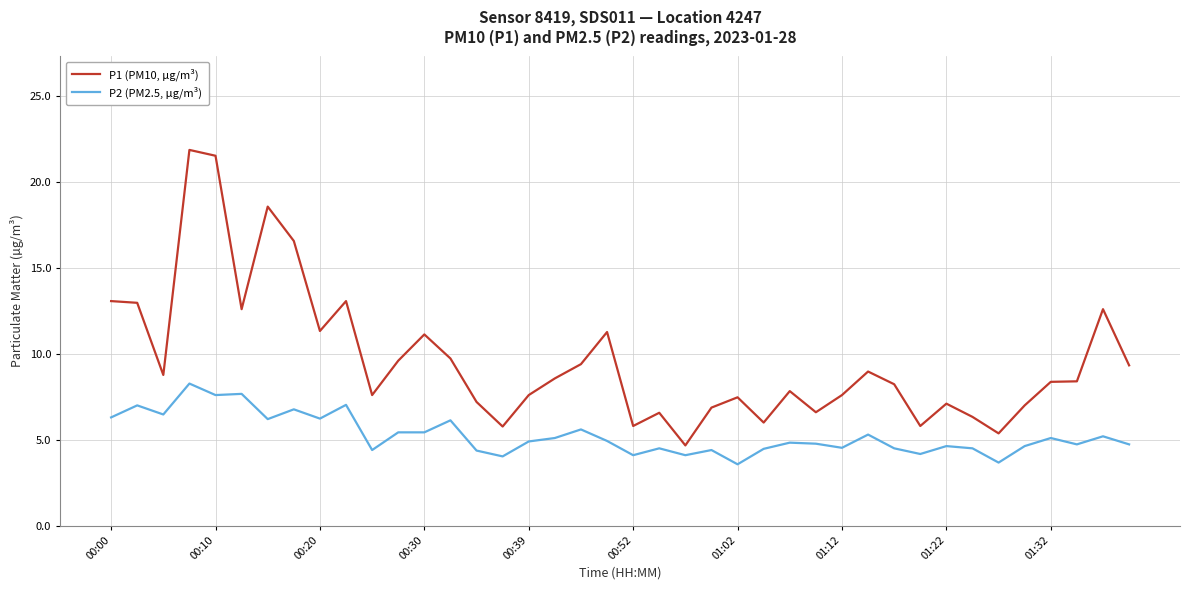

Is this an area chart (filled region under the line)?

No